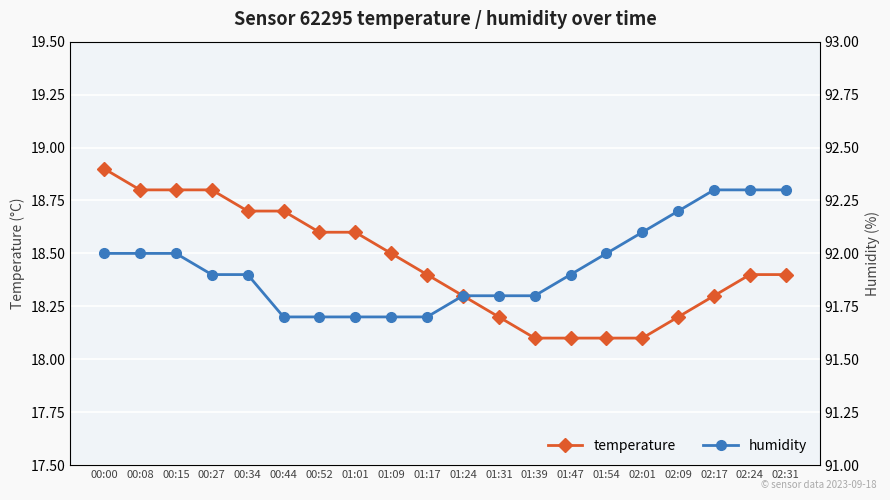

True or false: humidity has more than 0 interior local peaks.

False